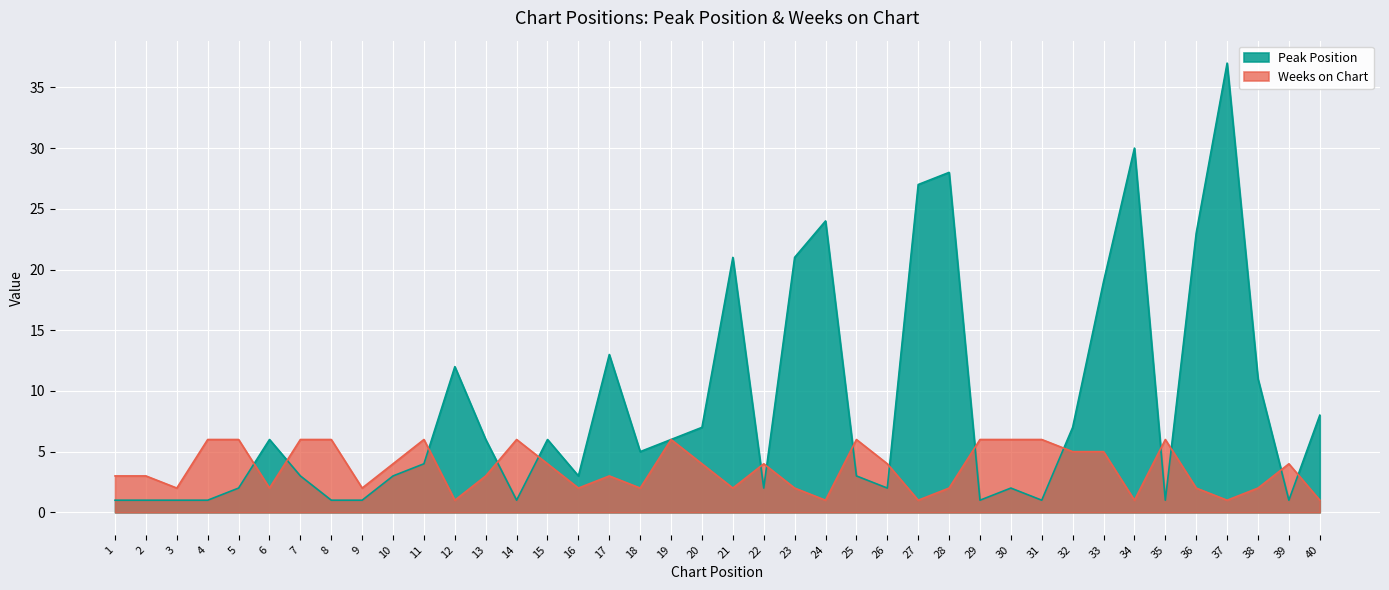

Which series has the largest total across all categories?

Peak Position